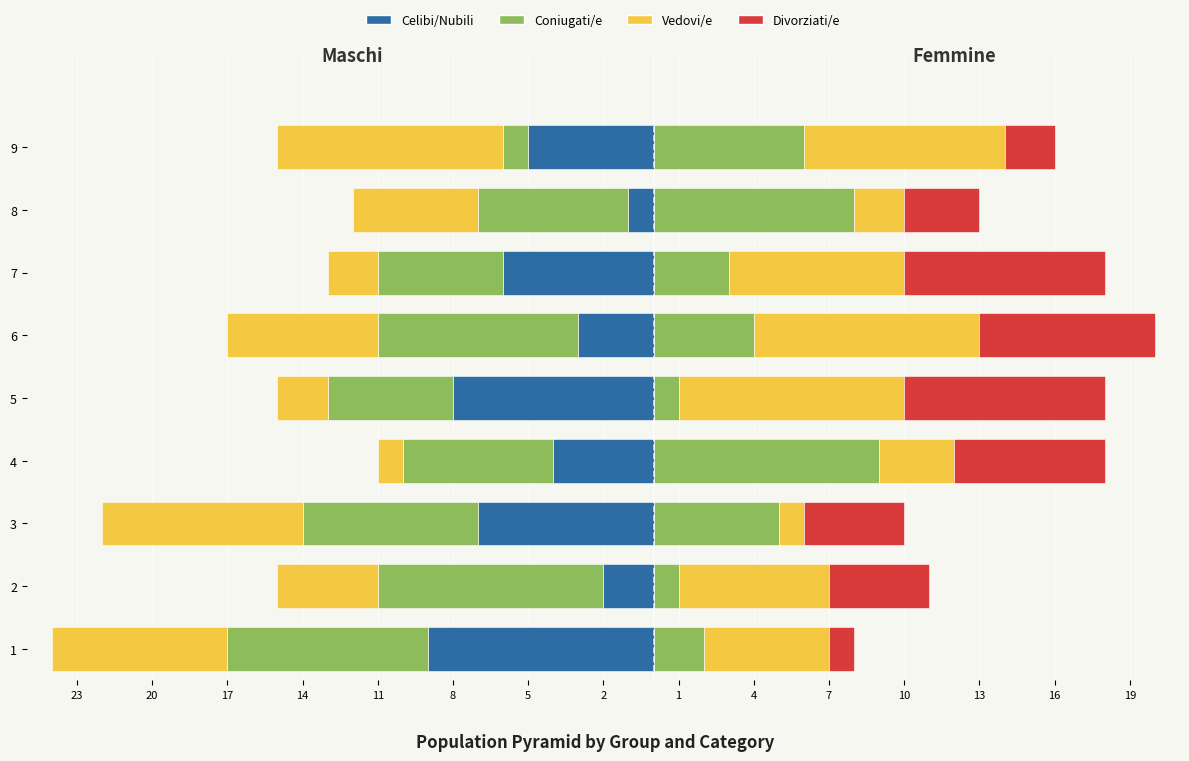

What is the difference between the maximum and minimum values in the Vedovi/e series?

8